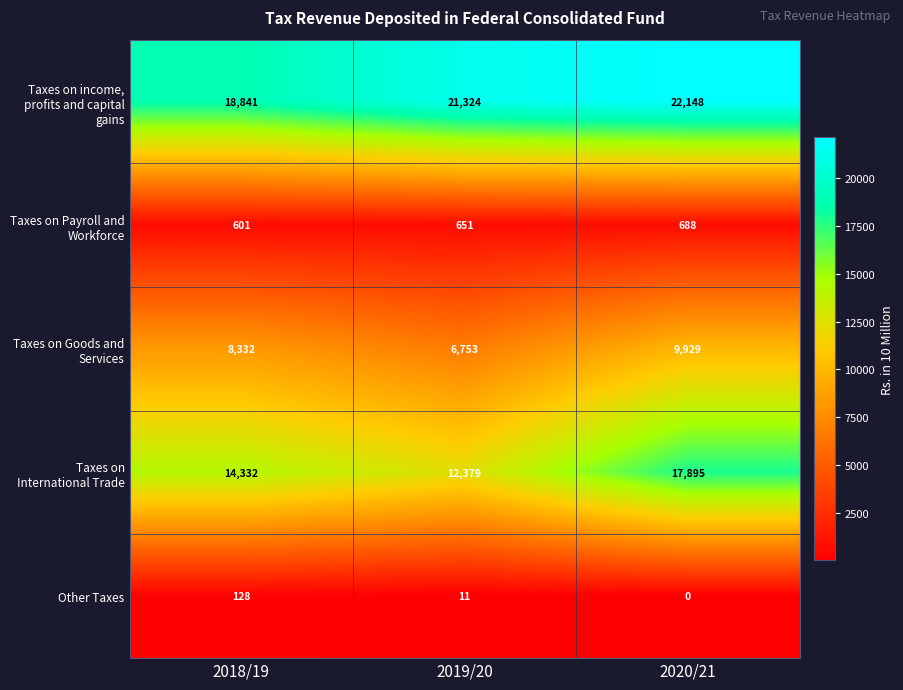

How many Taxes on International Trade values are between 12379 and 17895?

3